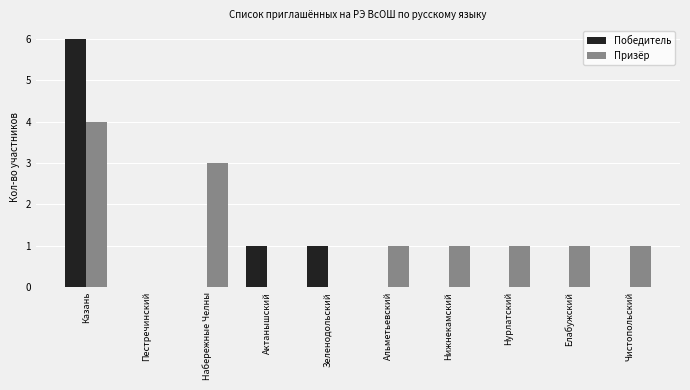

How many distinct data groups are displayed?

2